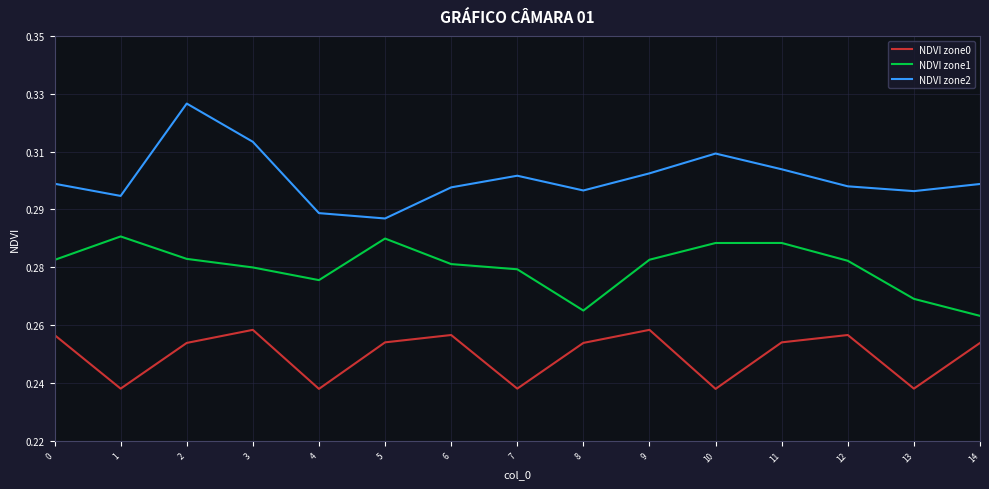

What is the approximate value of NDVI zone2 at 7?

0.3